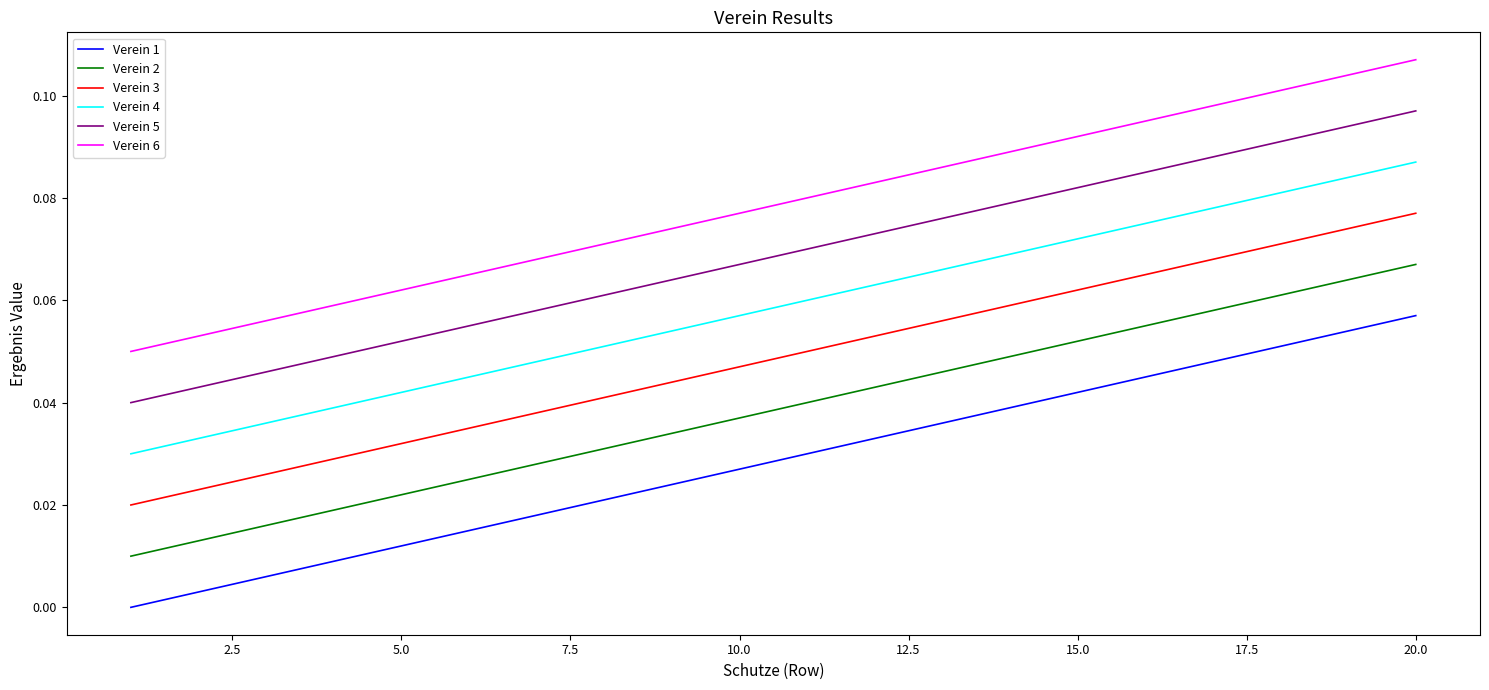

Rank the series by their maximum value, from highest to lowest.

Verein 6, Verein 5, Verein 4, Verein 3, Verein 2, Verein 1